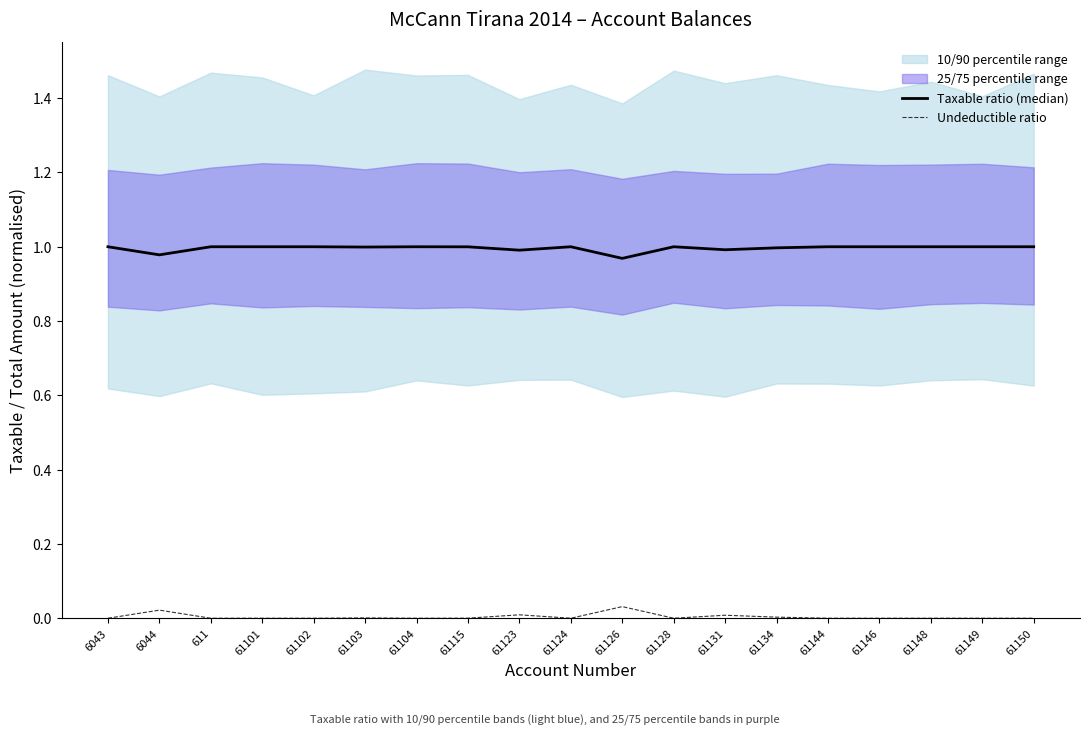

True or false: Undeductible ratio and Taxable ratio (median) intersect in this chart.

False